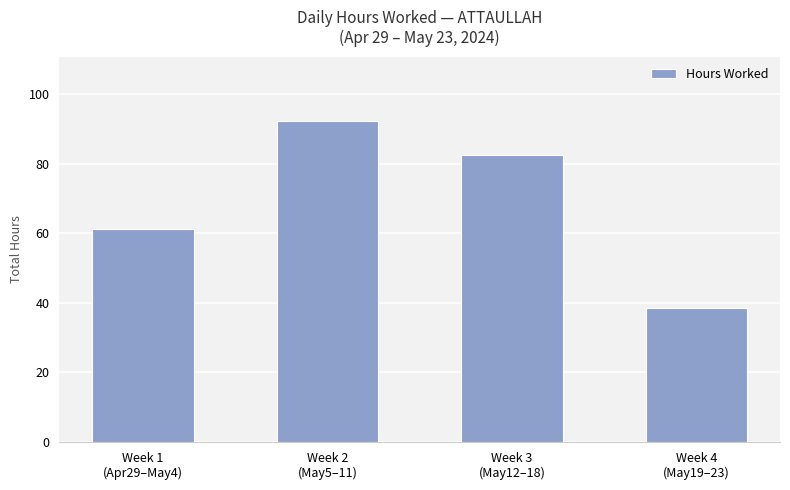

True or false: the data shows 132.2 at Week 3
(May12–18).

False